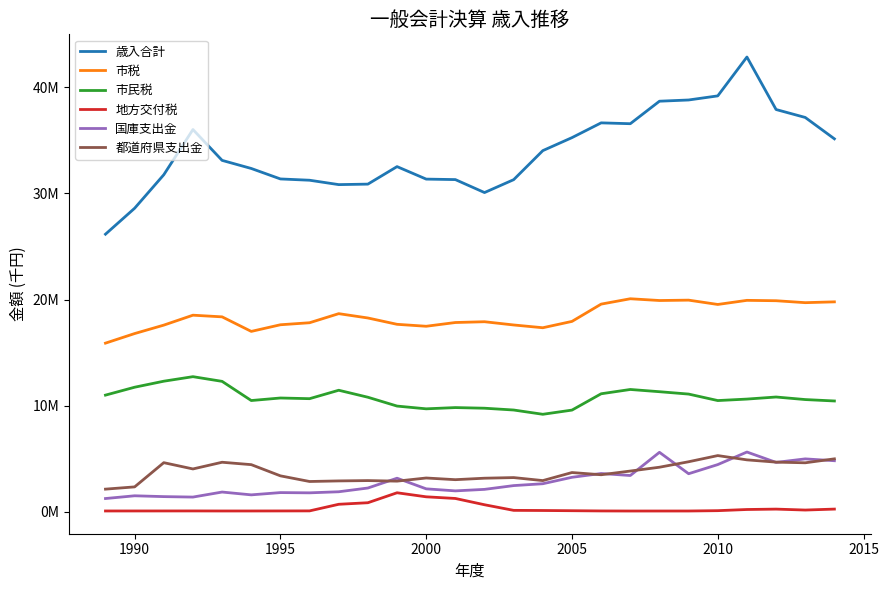

Does the chart have visible grid lines?

No